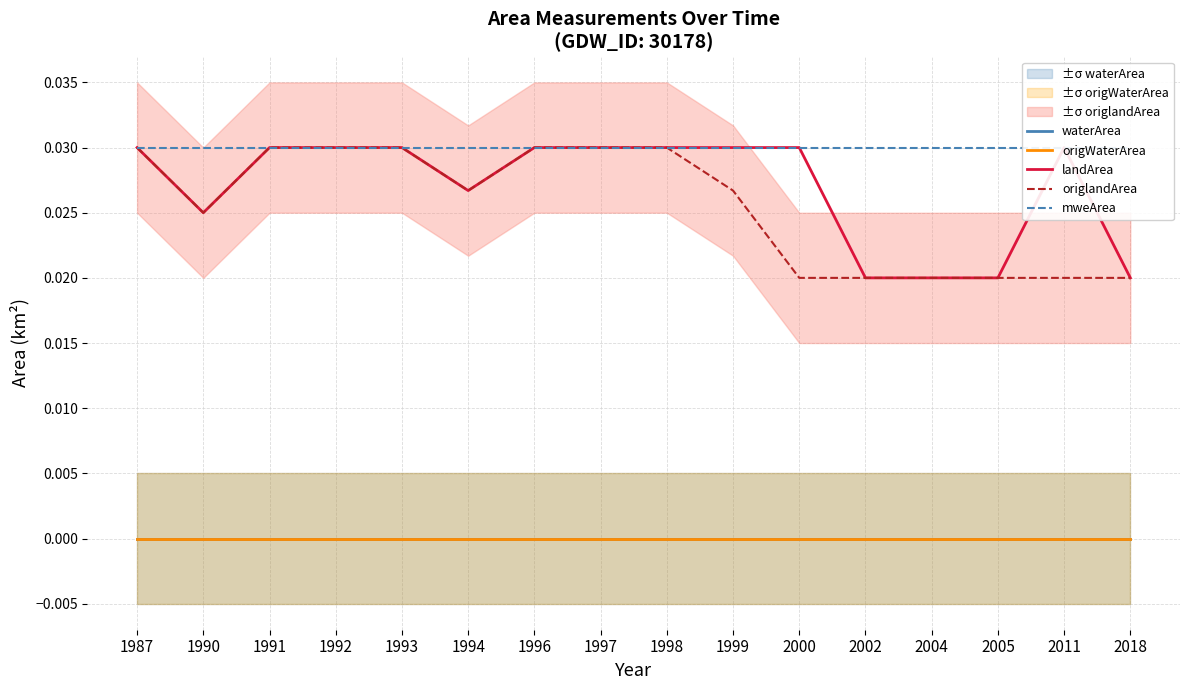

What is the sum of all origlandArea values?

0.4